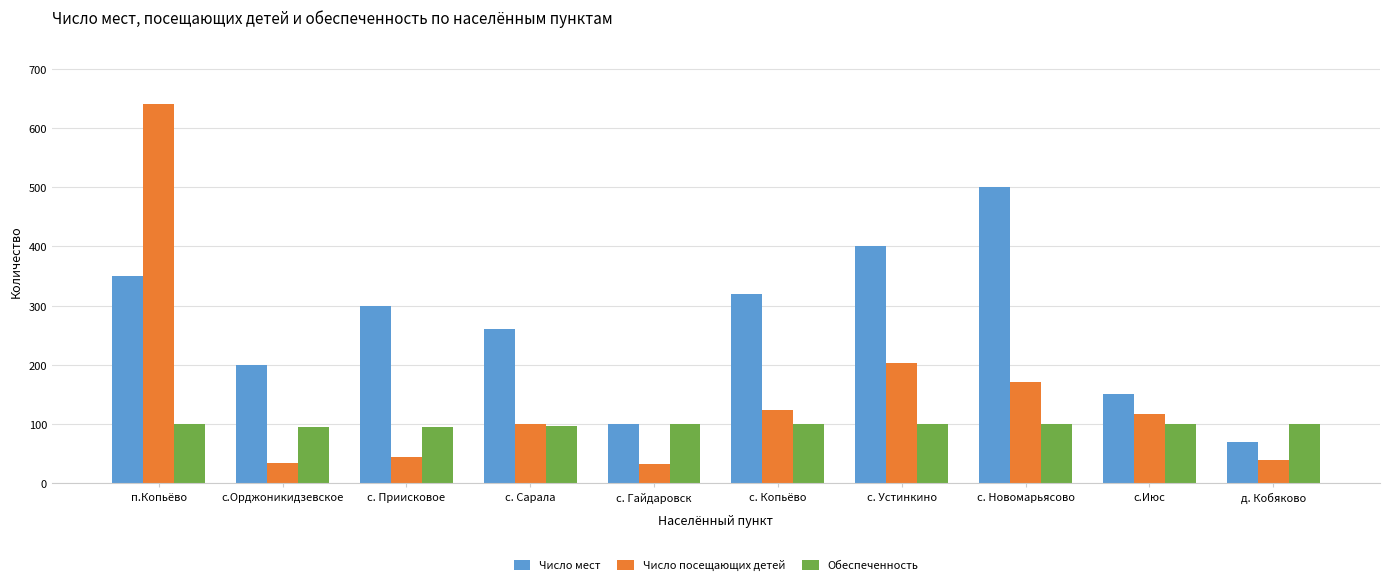

Read the Обеспеченность value at с.Орджоникидзевское.

95